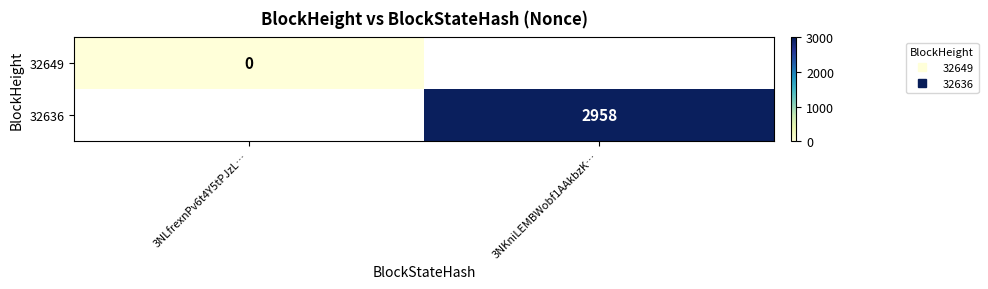

Is the value of 32636 at 3NKniLEMBWobf1AAkbzK… greater than the value of 32649 at 3NLfrexnPv6t4Y5tPJzL…?

Yes